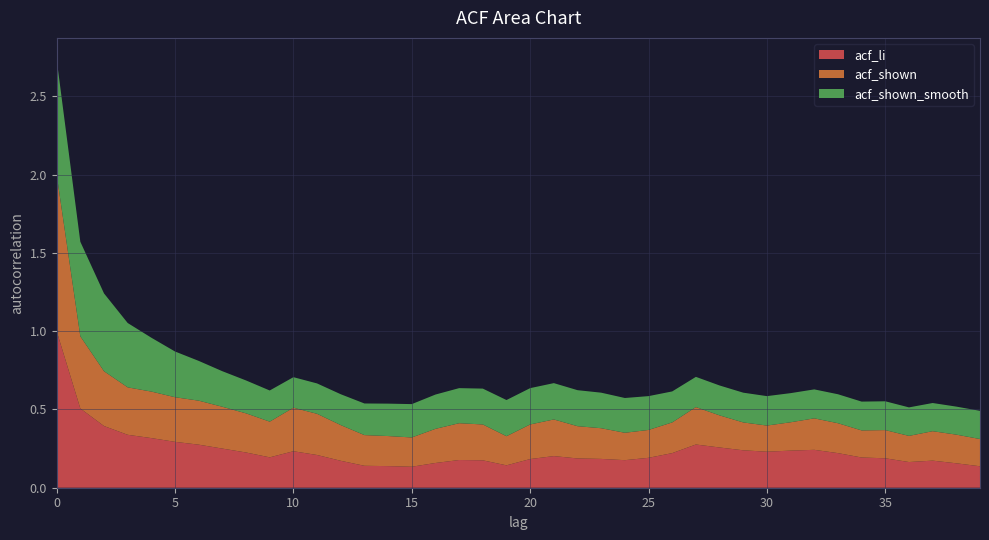

Reading left to right, extract all data points from this chart.

acf_li: 1.0	0.5	0.4	0.3	0.3	0.3	0.3	0.2	0.2	0.2	0.2	0.2	0.2	0.1	0.1	0.1	0.2	0.2	0.2	0.1	0.2	0.2	0.2	0.2	0.2	0.2	0.2	0.3	0.3	0.2	0.2	0.2	0.2	0.2	0.2	0.2	0.2	0.2	0.2	0.1
acf_shown: 1.0	0.5	0.3	0.3	0.3	0.3	0.3	0.3	0.2	0.2	0.3	0.3	0.2	0.2	0.2	0.2	0.2	0.2	0.2	0.2	0.2	0.2	0.2	0.2	0.2	0.2	0.2	0.2	0.2	0.2	0.2	0.2	0.2	0.2	0.2	0.2	0.2	0.2	0.2	0.2
acf_shown_smooth: 0.7	0.6	0.5	0.4	0.3	0.3	0.3	0.2	0.2	0.2	0.2	0.2	0.2	0.2	0.2	0.2	0.2	0.2	0.2	0.2	0.2	0.2	0.2	0.2	0.2	0.2	0.2	0.2	0.2	0.2	0.2	0.2	0.2	0.2	0.2	0.2	0.2	0.2	0.2	0.2